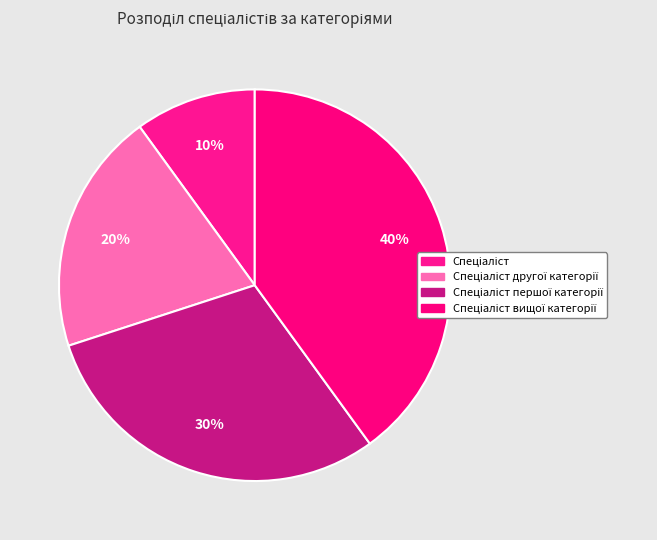

Rank the categories by value from lowest to highest.

Спеціаліст, Спеціаліст другої категорії, Спеціаліст першої категорії, Спеціаліст вищої категорії